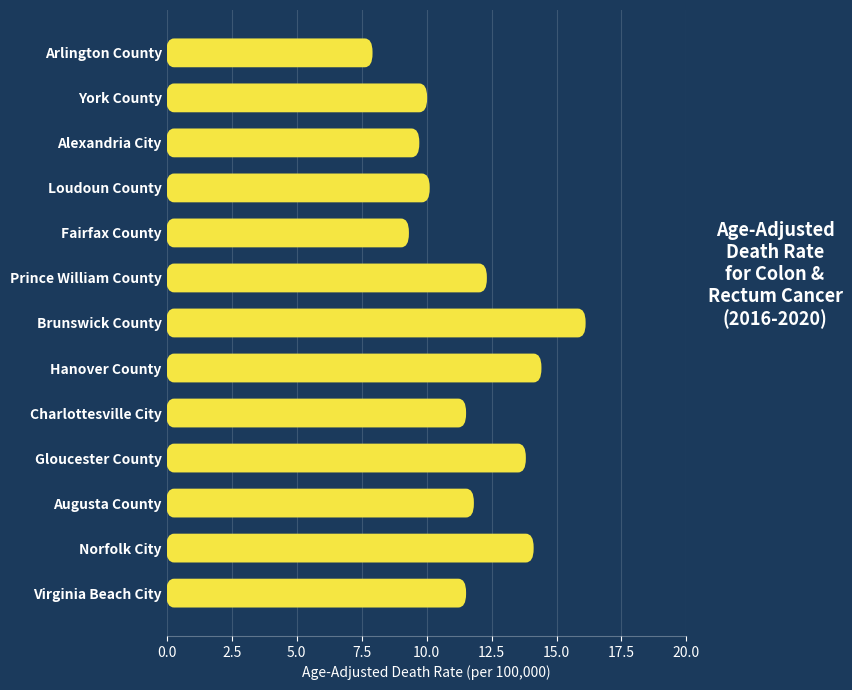

What is the value of the 13th bar from the left?

11.5